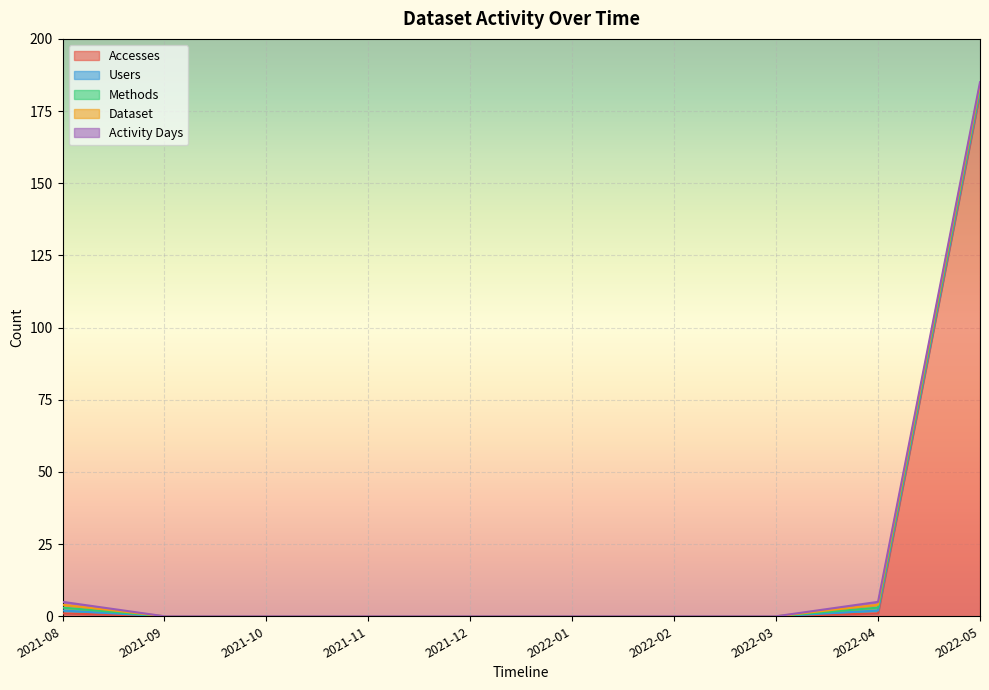

How many positive values does the Dataset series have?

3